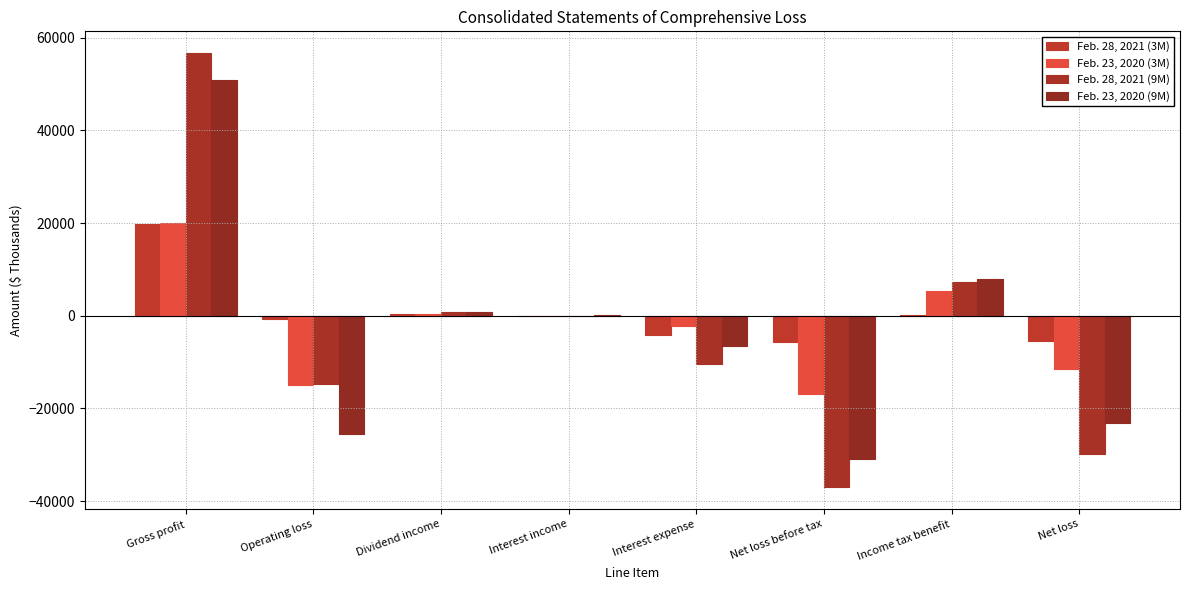

At Net loss before tax, list the series in order from smallest to largest.

Feb. 28, 2021 (9M), Feb. 23, 2020 (9M), Feb. 23, 2020 (3M), Feb. 28, 2021 (3M)